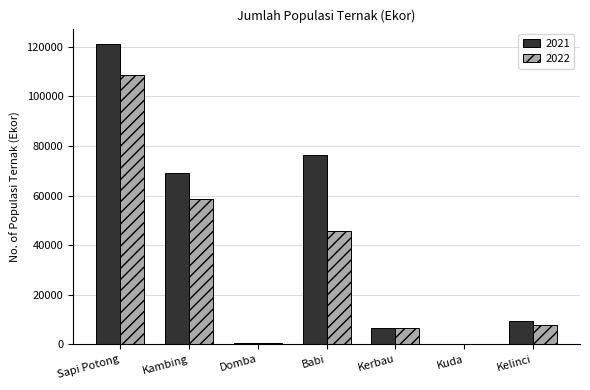

What is the sum of the 2021 values at Babi and Kelinci?

85754